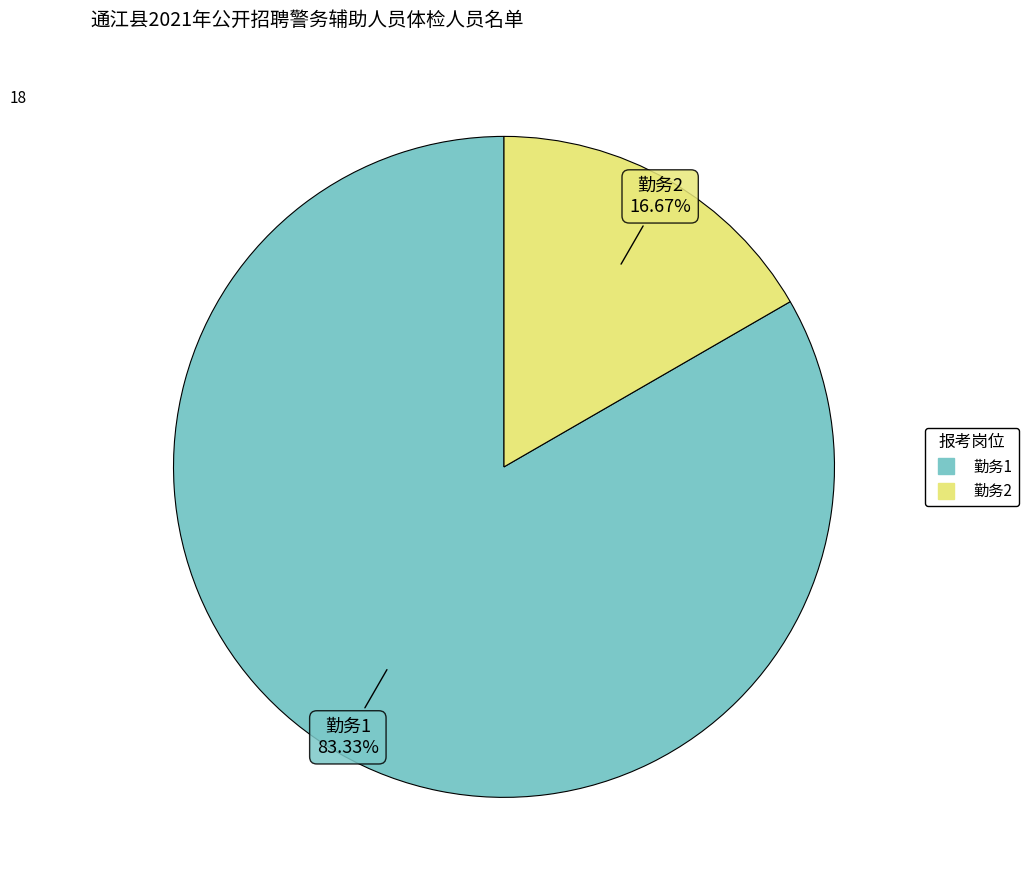

Rank the categories by value from lowest to highest.

勤务2, 勤务1